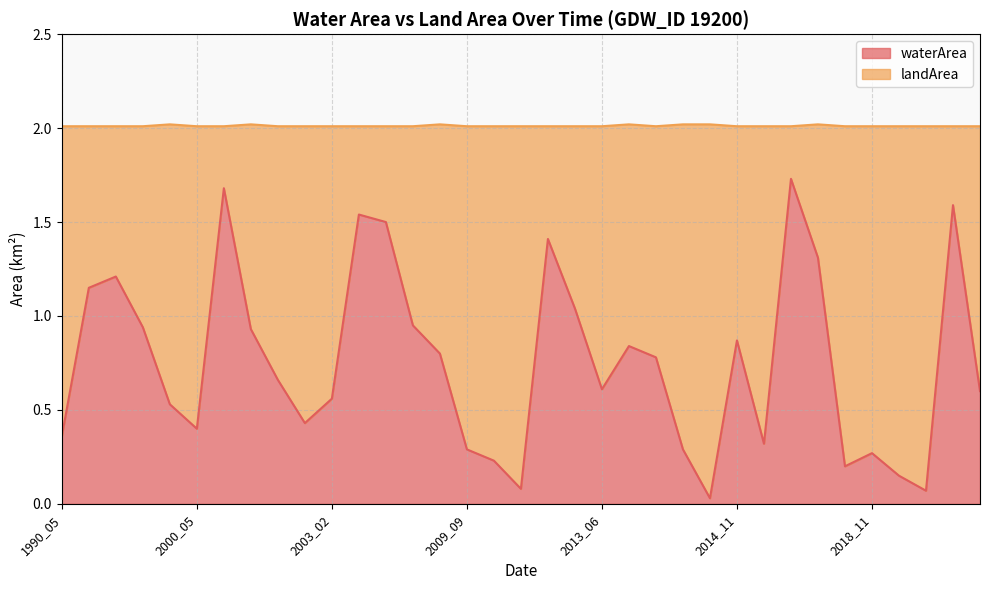

Read the value at 2009_10.

0.2